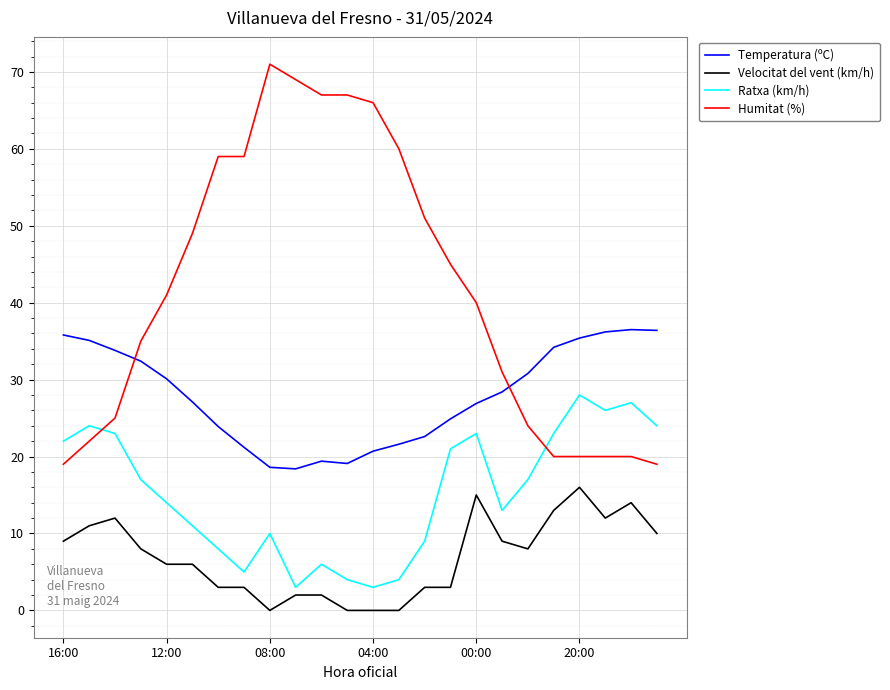

What is the sum of all Velocitat del vent (km/h) values?

165.0